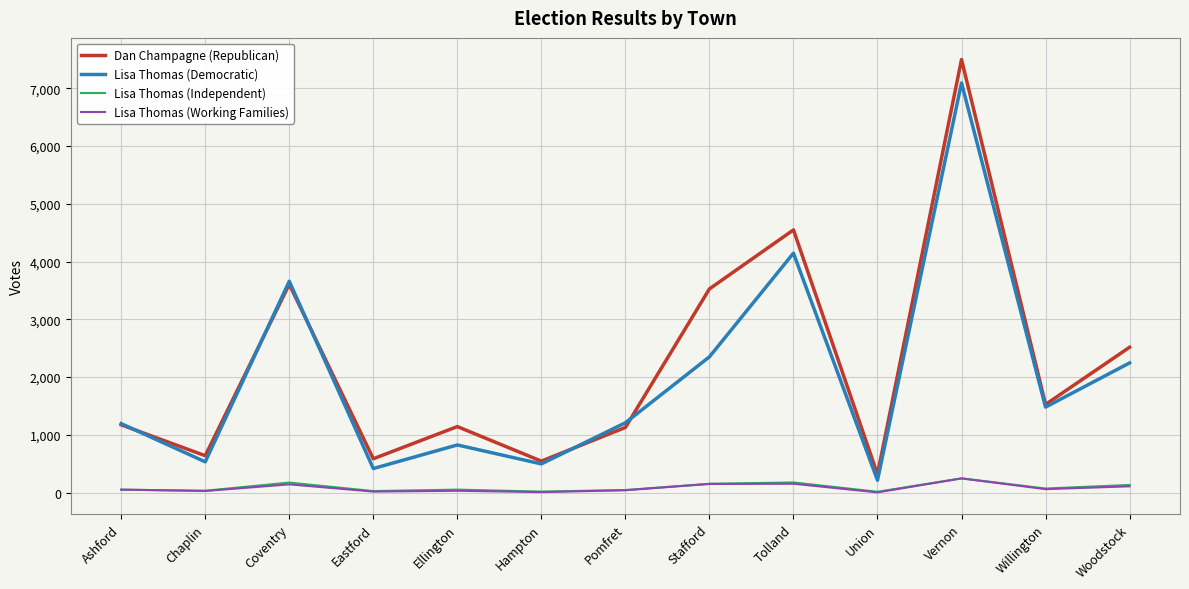

What is the total value across all series at Union?

555